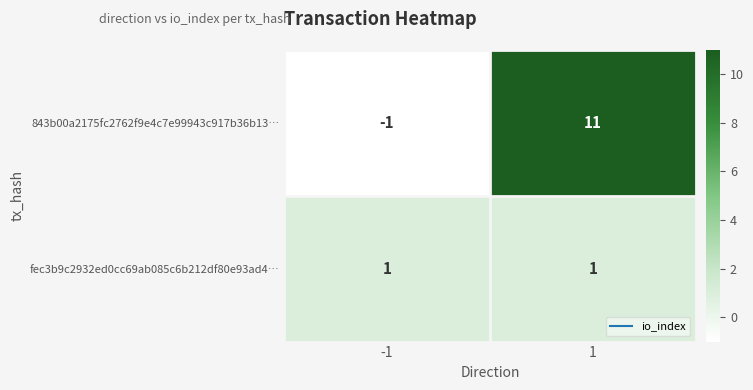

How many categories are shown in the chart?

2